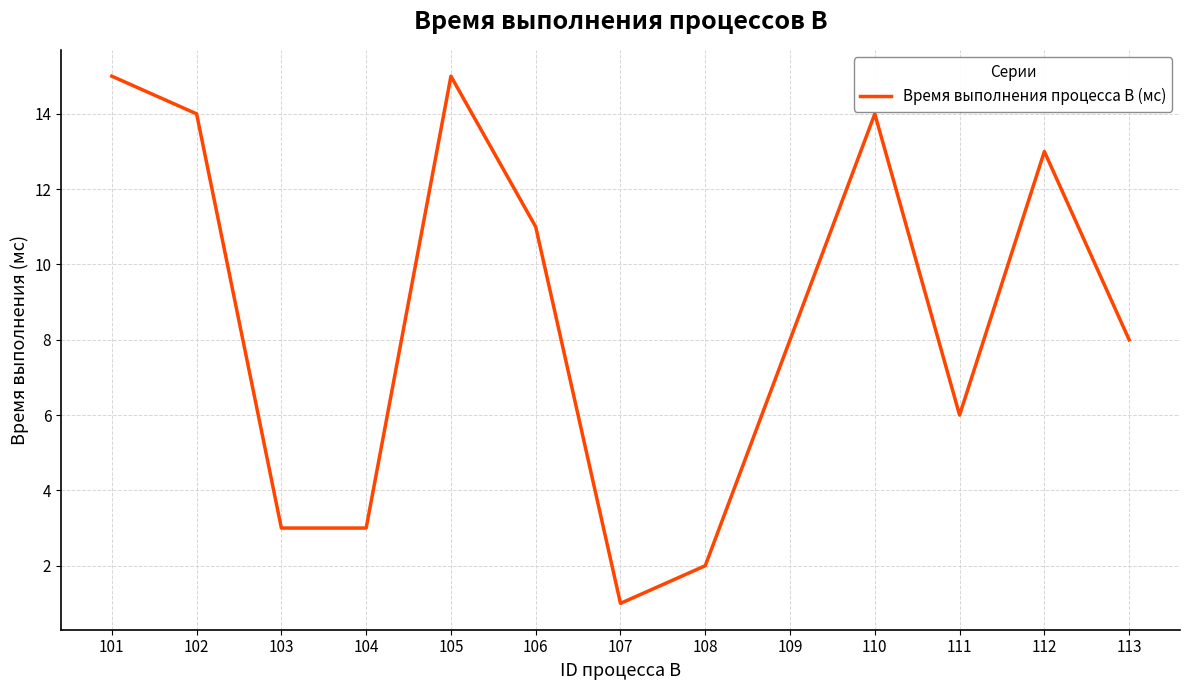

Reading left to right, what are all the values shown in this chart?

101=15	102=14	103=3	104=3	105=15	106=11	107=1	108=2	109=8	110=14	111=6	112=13	113=8